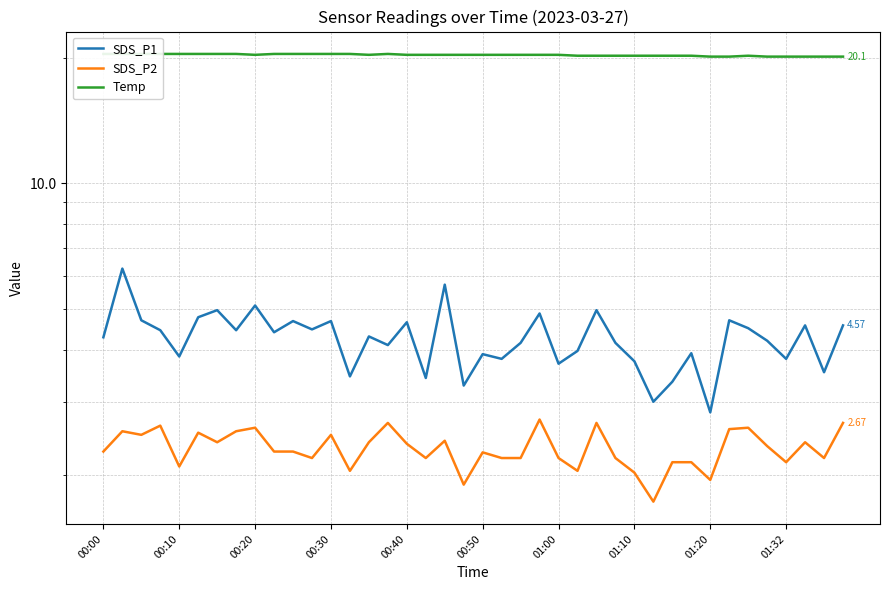

True or false: Temp and SDS_P2 intersect in this chart.

False